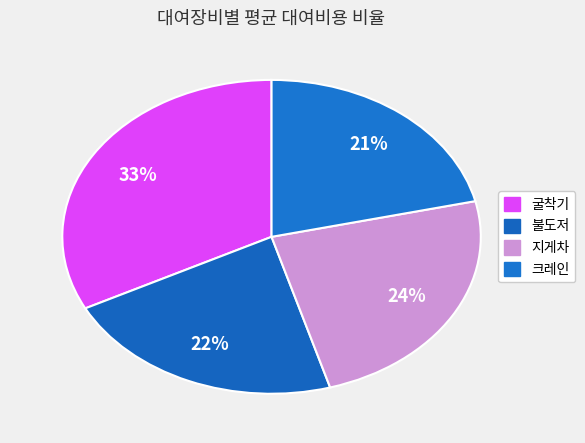

How many slices are in this pie chart?

4